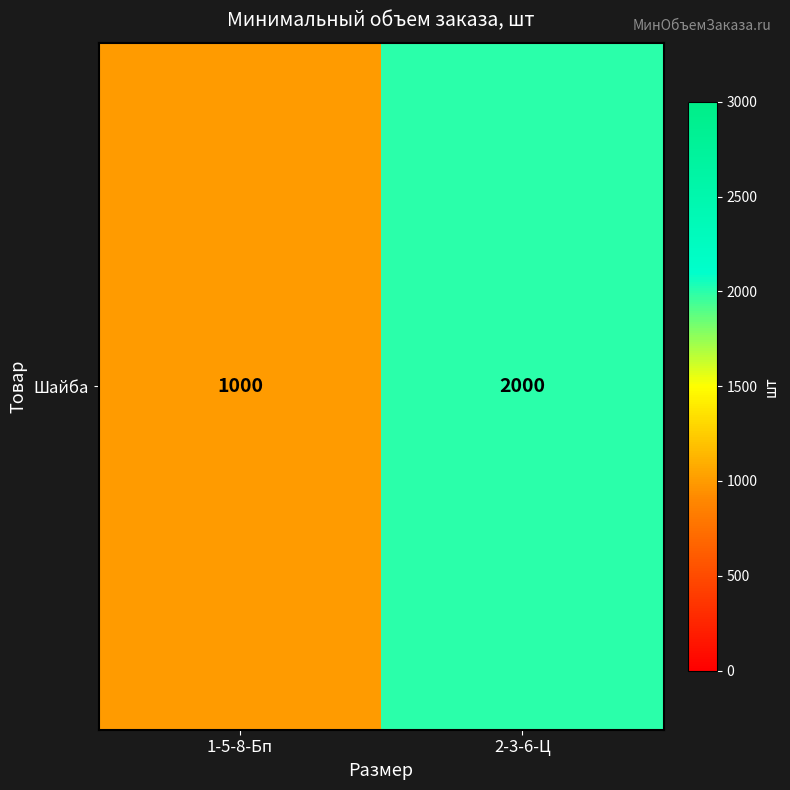

What is the average value?

1500